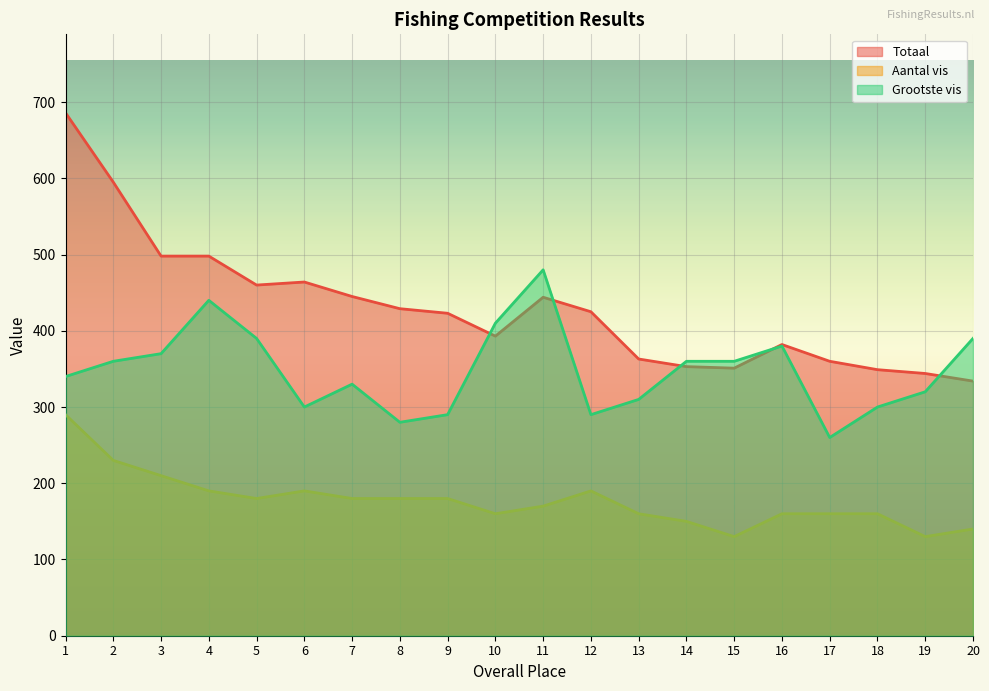

Where does the Aantal vis series first go above 180?

1